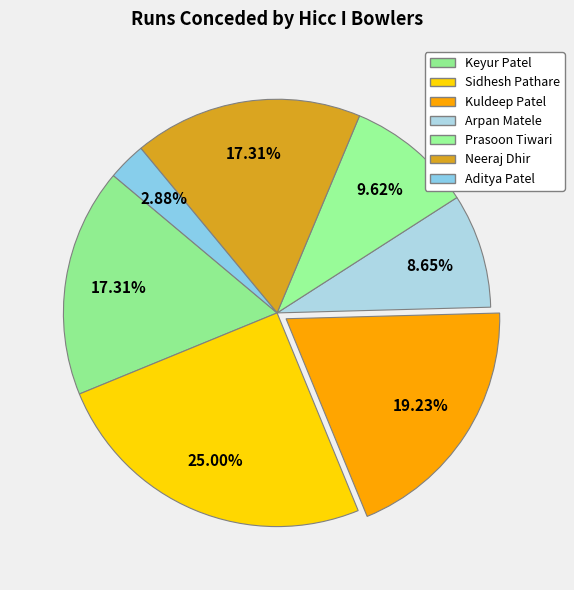

True or false: Neeraj Dhir accounts for 17% of the total.

True